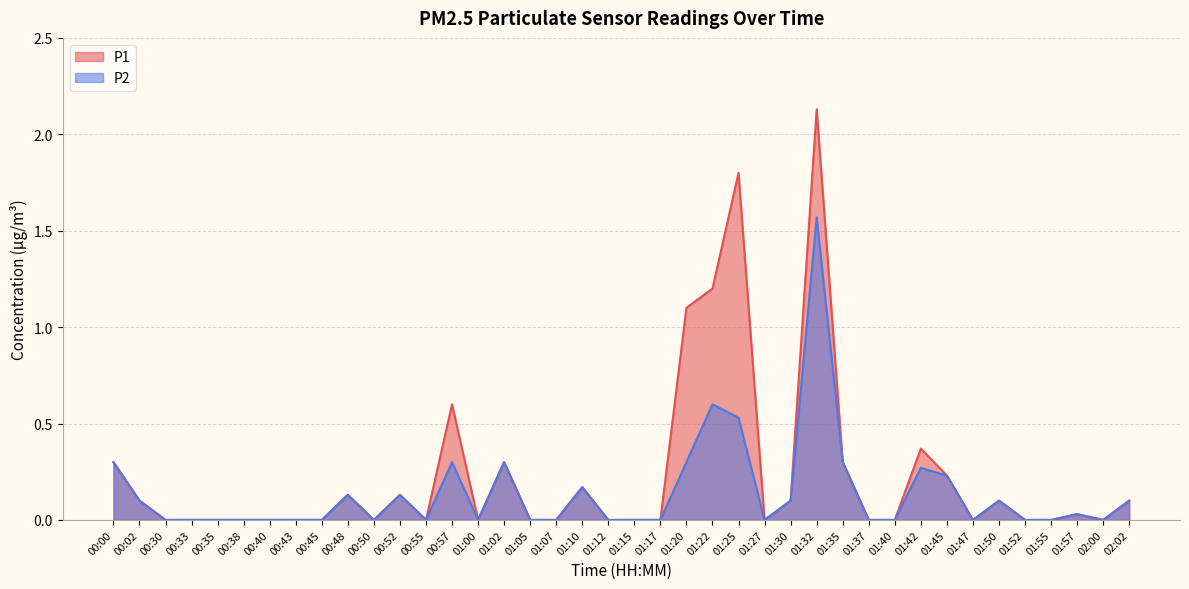

Count the number of categories in the chart.

40